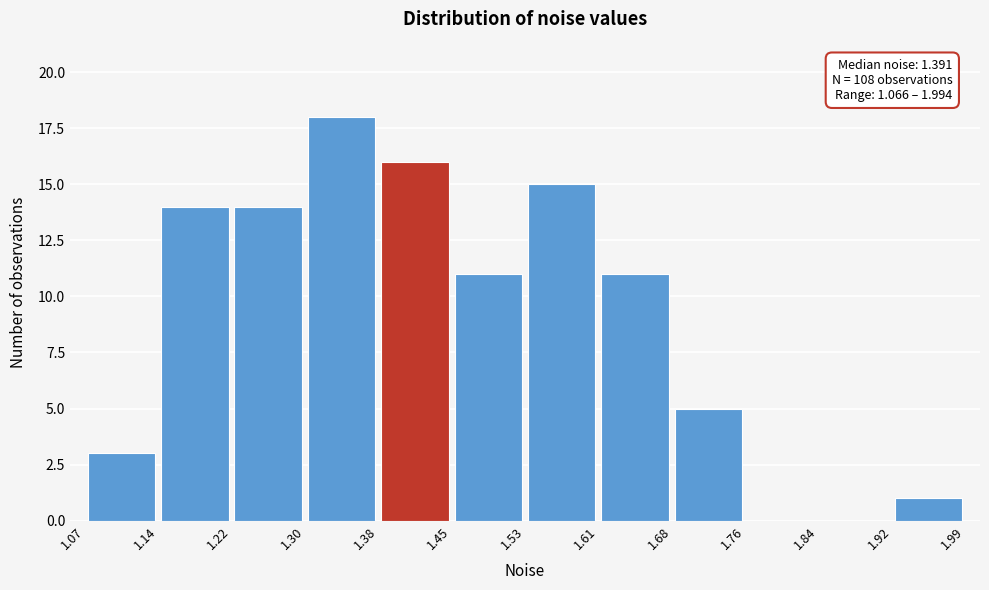

Which range on the x-axis has the tallest bar?

1.30 to 1.38